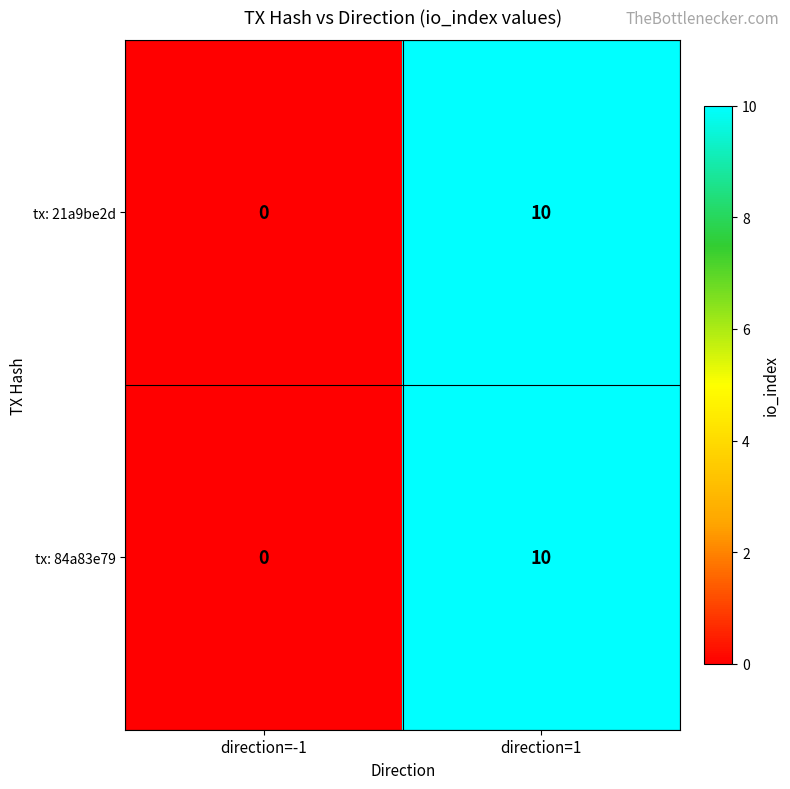

At how many categories does at least one series exceed 7?

1